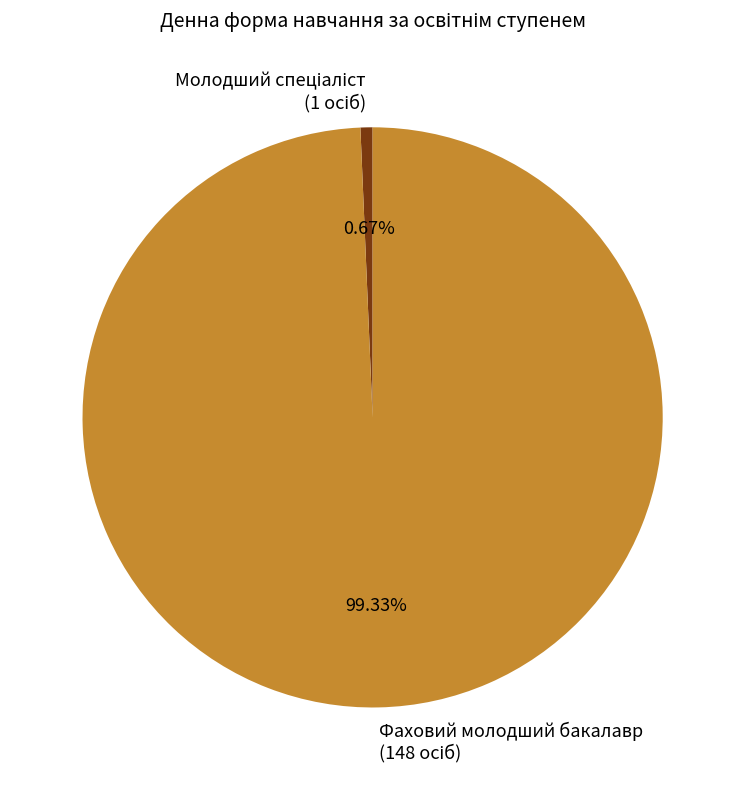

To the nearest percent, what is the average slice percentage?

50%